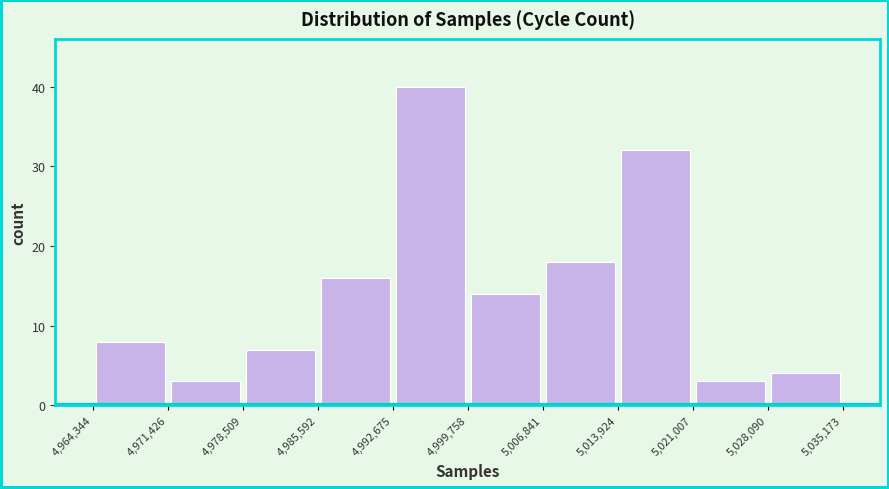

Which range on the x-axis has the tallest bar?

4,992,675 to 4,999,758